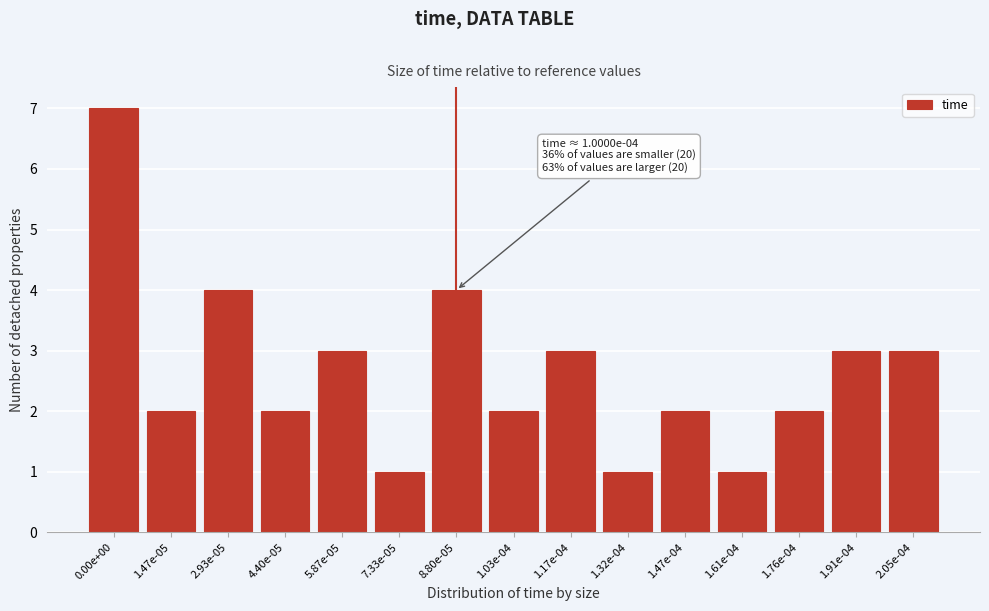

Reading left to right, extract all data points from this chart.

0.00e+00=7	1.47e-05=2	2.93e-05=4	4.40e-05=2	5.87e-05=3	7.33e-05=1	8.80e-05=4	1.03e-04=2	1.17e-04=3	1.32e-04=1	1.47e-04=2	1.61e-04=1	1.76e-04=2	1.91e-04=3	2.05e-04=3